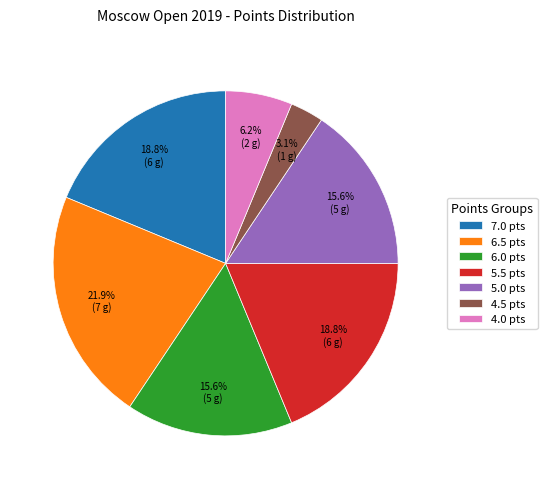

Is the sum of 5.0 pts and 6.0 pts greater than half?

No